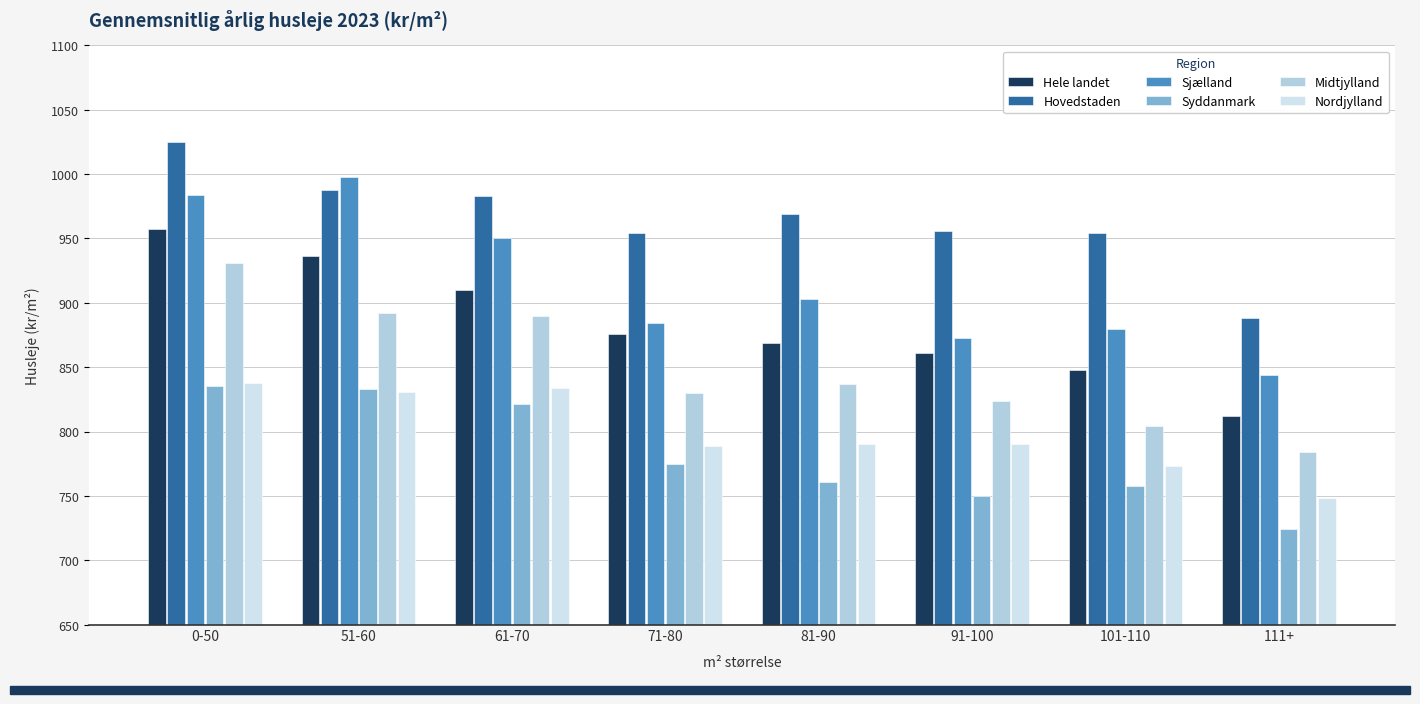

What is the sum of all Syddanmark values?

6257